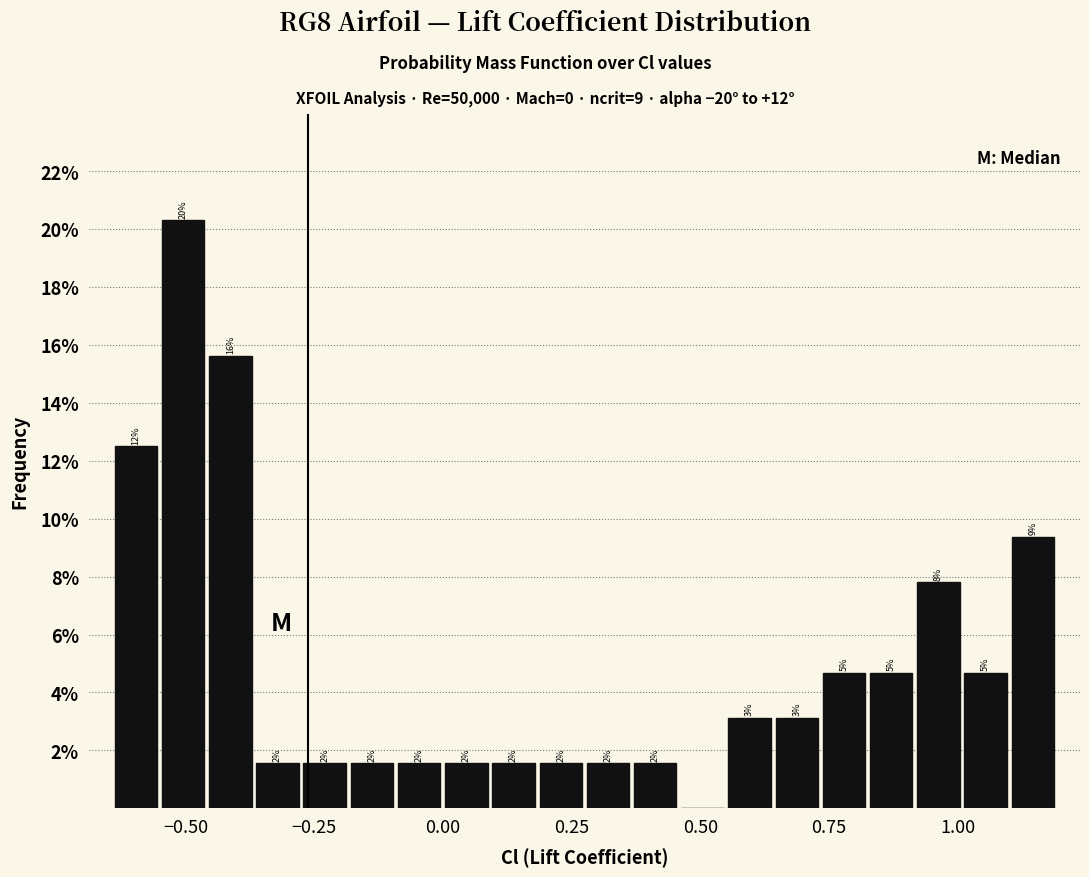

Read against the x-axis, roughly where is the centre of the tallest bar?

-0.50